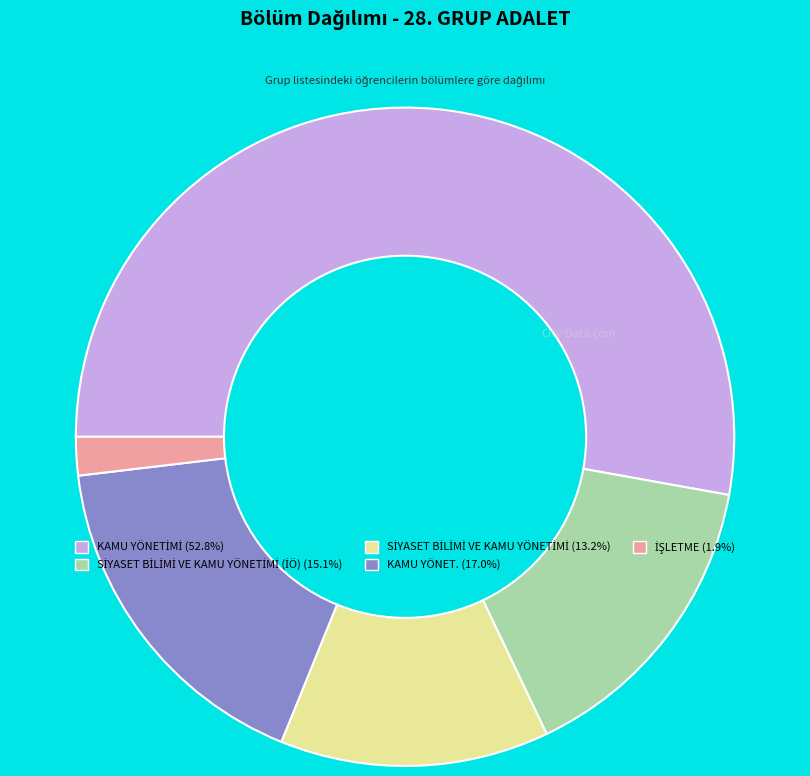

Is there a majority slice in this chart?

Yes